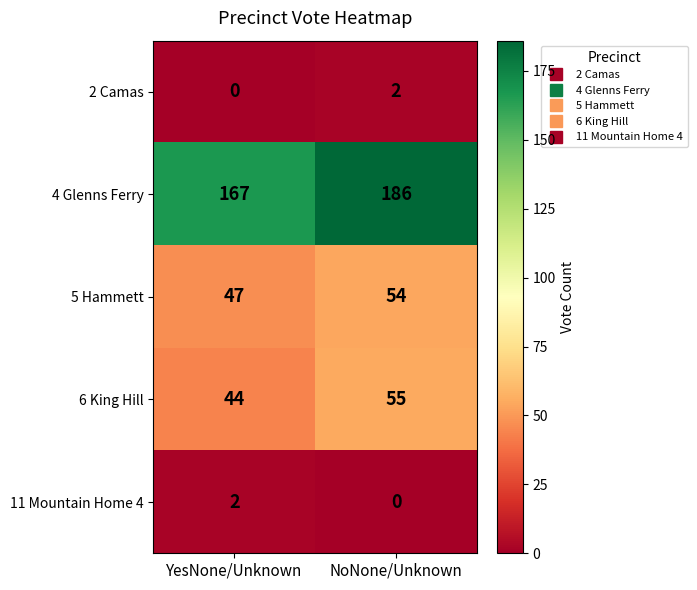

What is the difference between the maximum and minimum values in the 6 King Hill series?

11